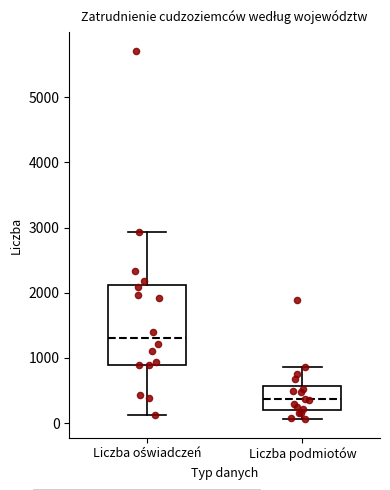

Which box's median line is the lowest?

Liczba podmiotów